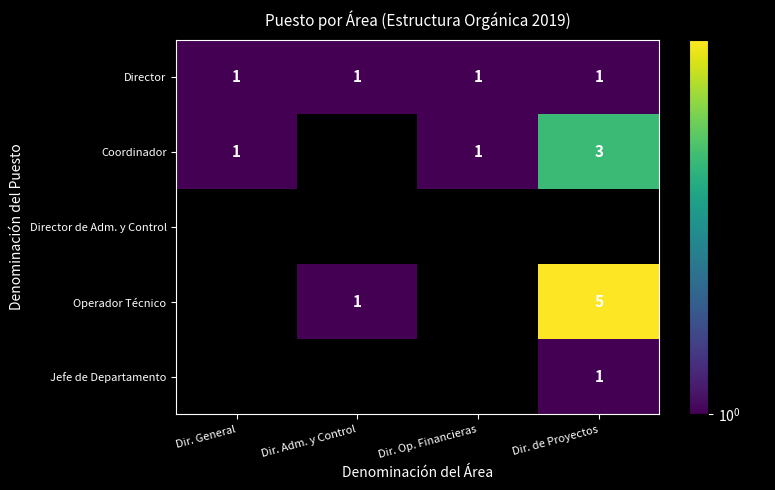

At how many categories does at least one series exceed 1?

1